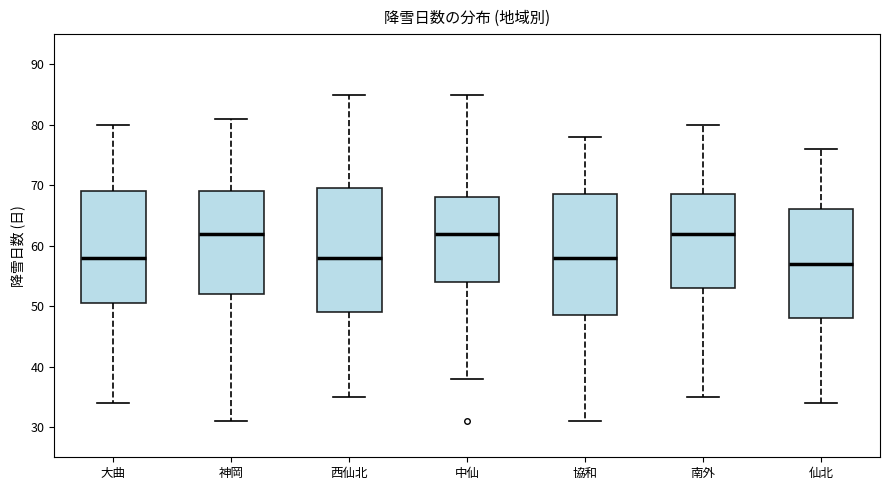

Which box has the lowest median line?

仙北